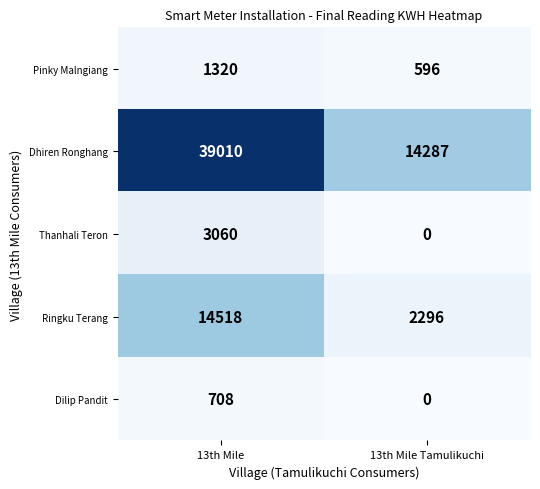

Count the number of data series in this chart.

5